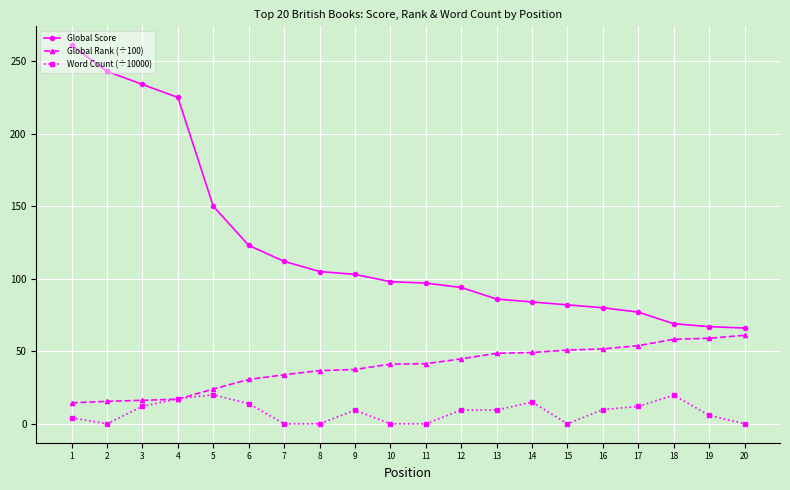

Between 1 and 16, which series saw the biggest shift?

Global Score